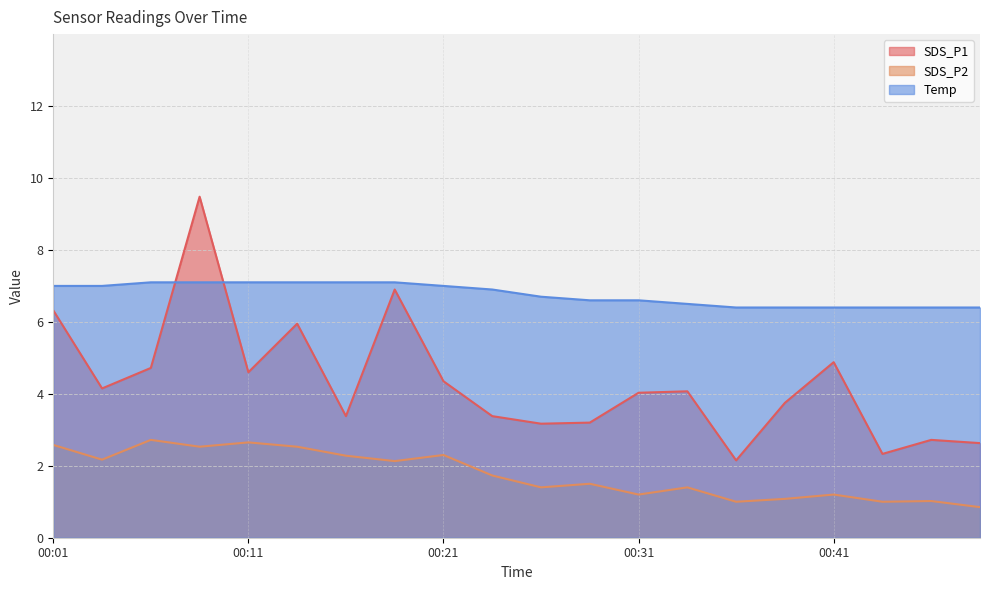

True or false: Temp and SDS_P2 intersect in this chart.

False